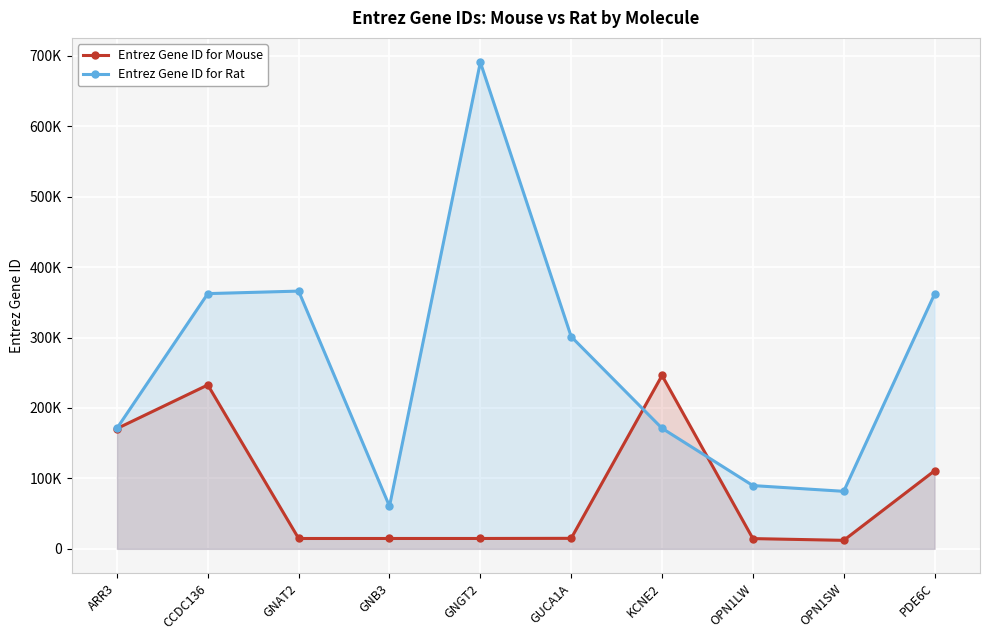

List the series in order of their peak value, lowest first.

Entrez Gene ID for Mouse, Entrez Gene ID for Rat